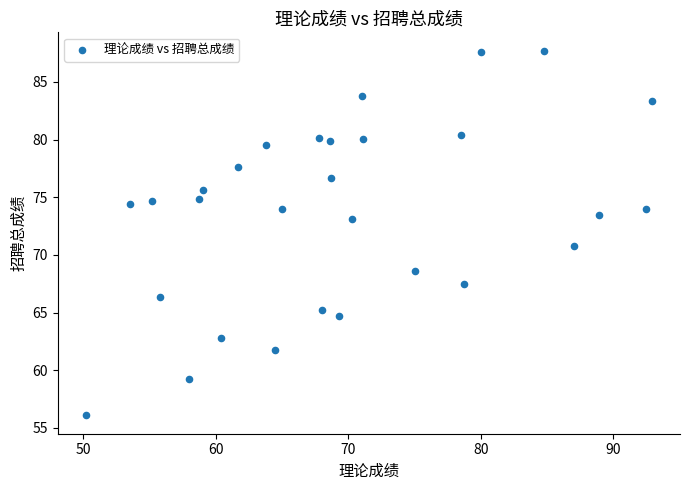

What is the range of X values (max minus min)?

42.7